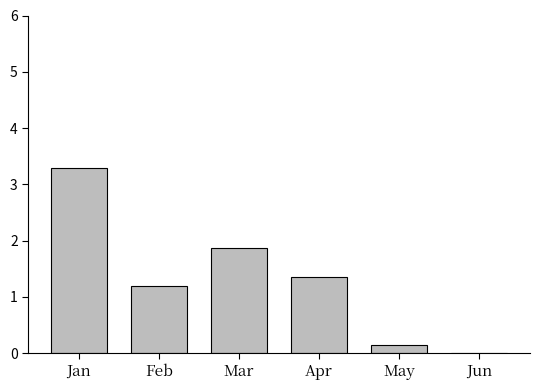

What is the value of the 1st bar from the left?

3.3